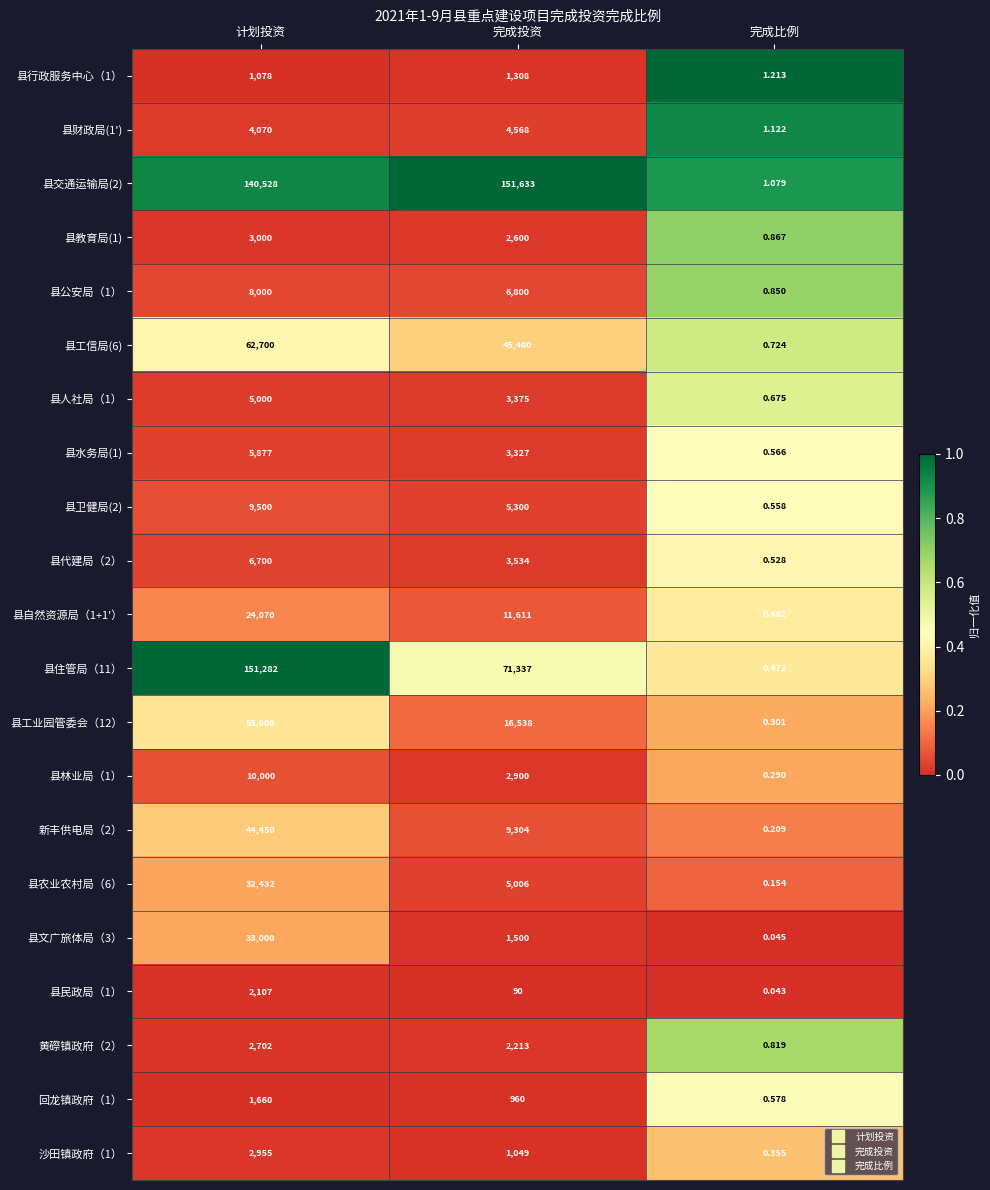

List the labels in order of 新丰供电局（2） value, smallest first.

完成比例, 完成投资, 计划投资